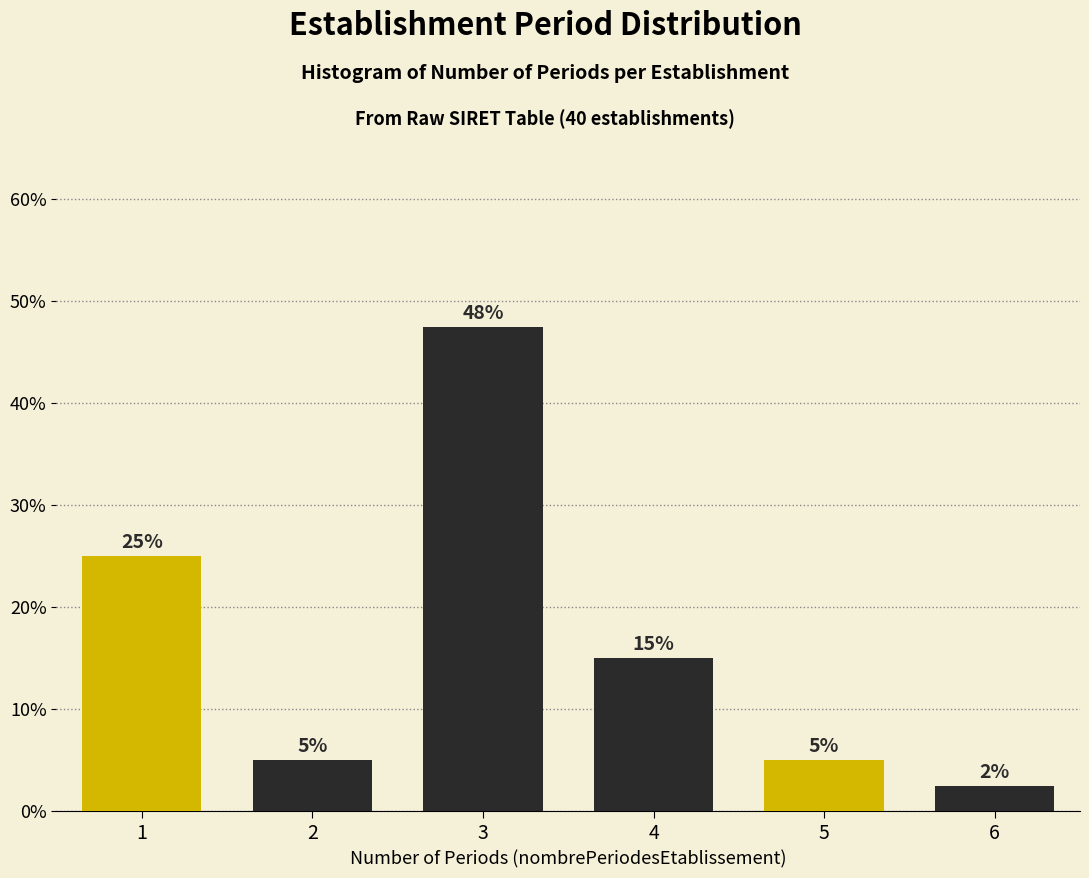

What is the approximate value at 5?

5.0